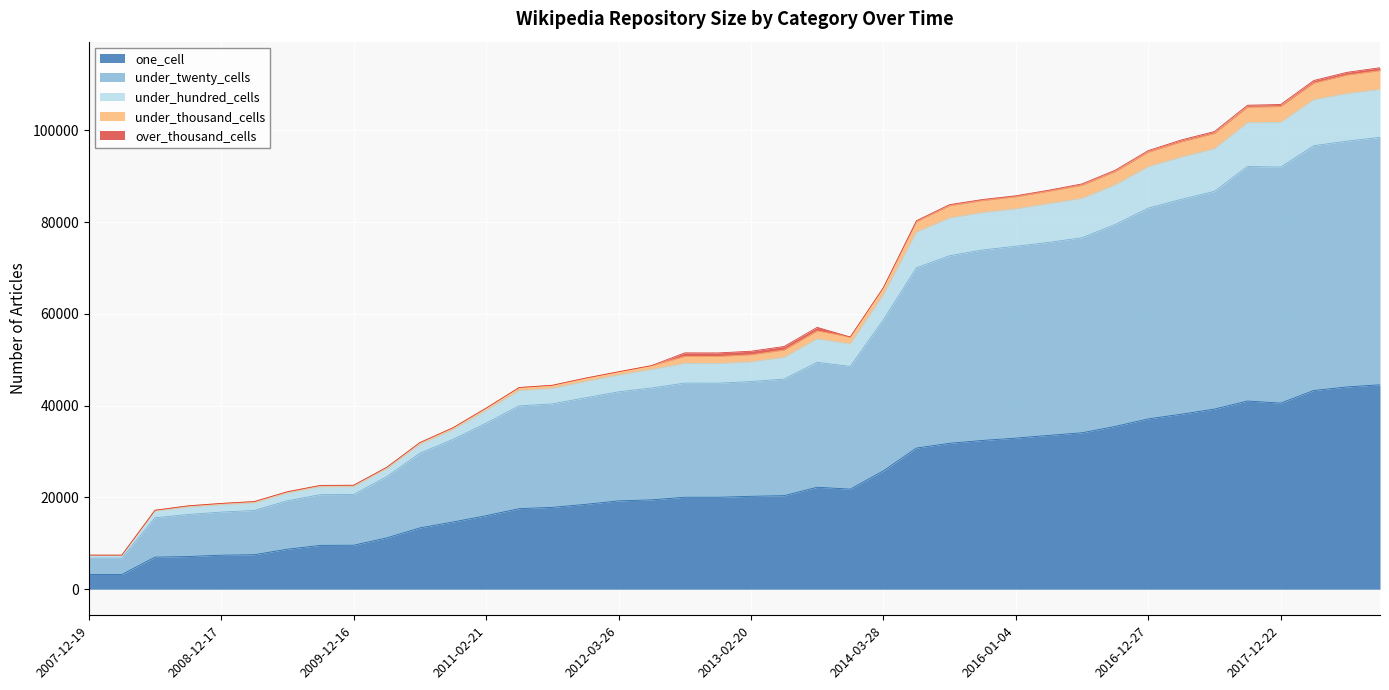

At which label does under_hundred_cells first exceed 51879?

2013-05-21